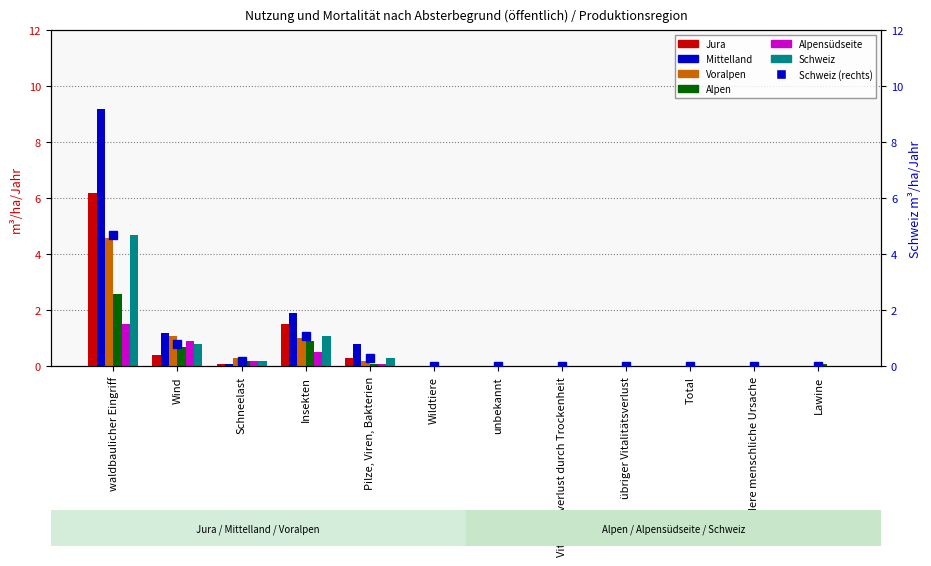

How many values in the Jura series exceed 0?

5